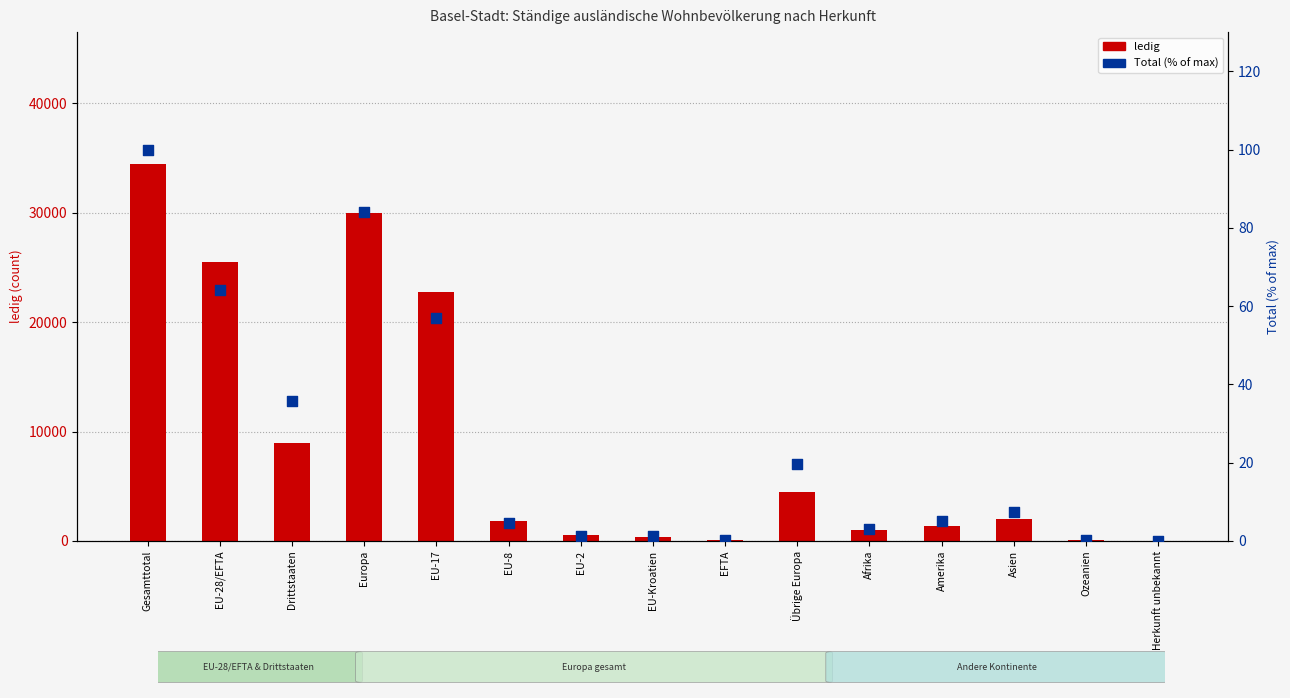

Which series has the widest spread of Y values?

ledig